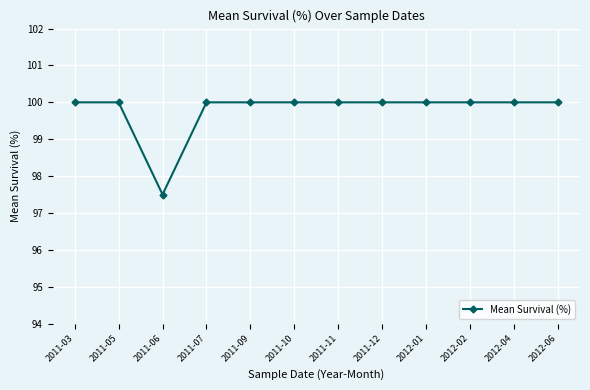

What is the label of the 2nd point from the right?

2012-04